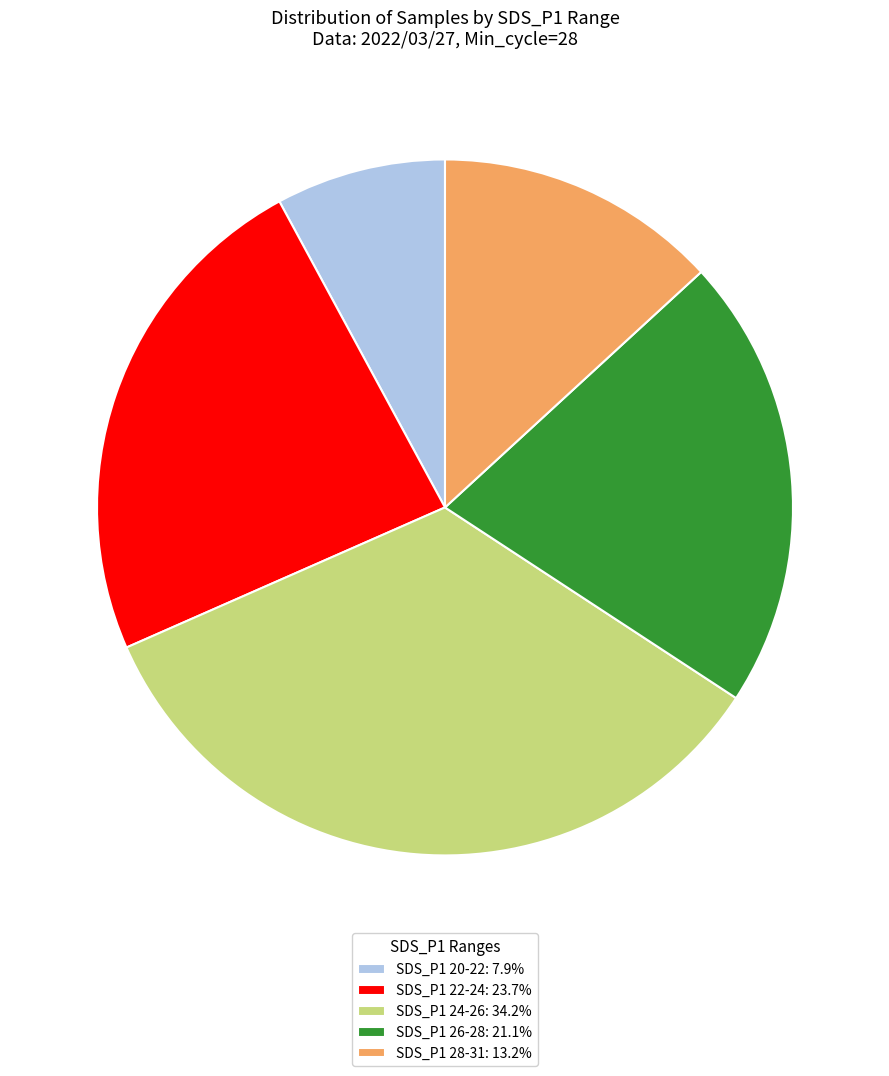

What is the ratio of the value at SDS_P1 24-26: 34.2% to the value at SDS_P1 22-24: 23.7%?

1.4